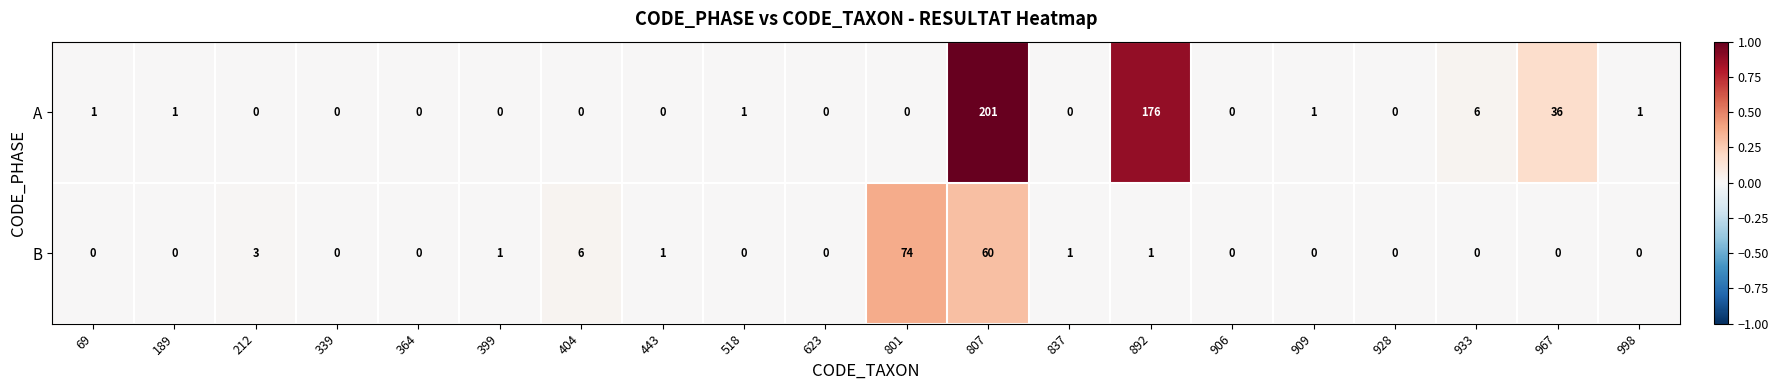

At 998, list the series in order from smallest to largest.

B, A